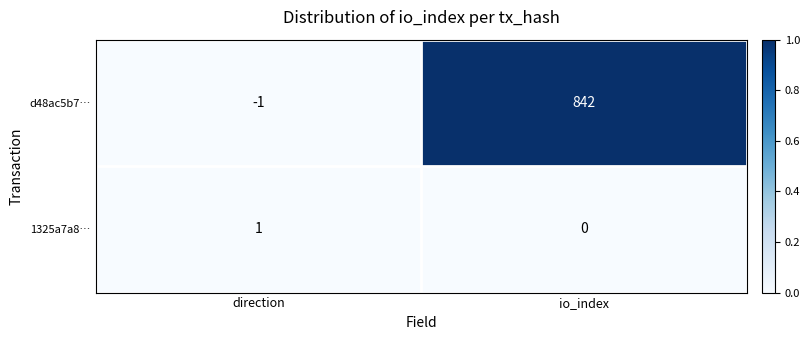

At which category is the sum across all series the highest?

io_index